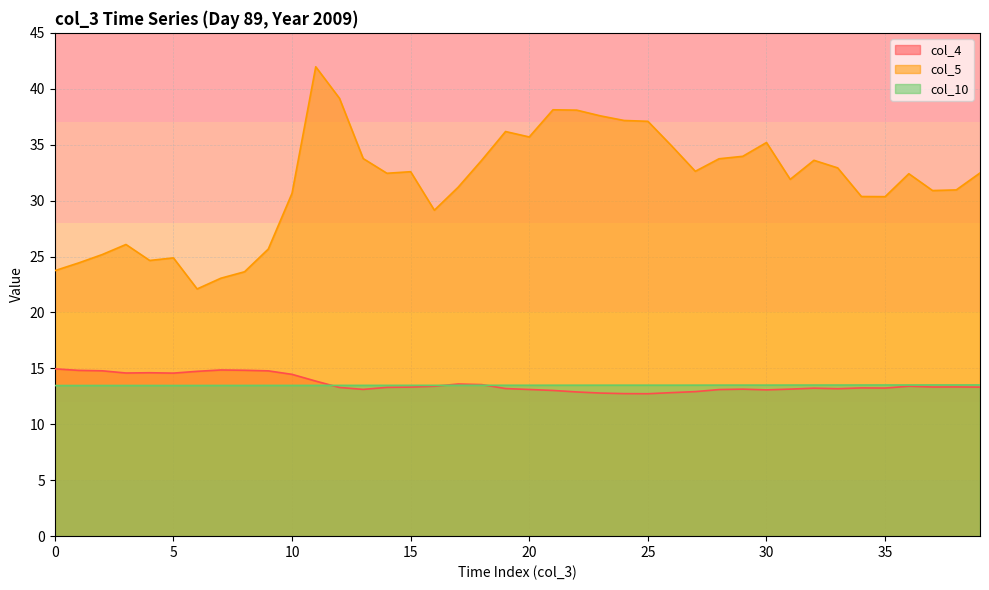

True or false: col_4 and col_5 cross at least once.

False